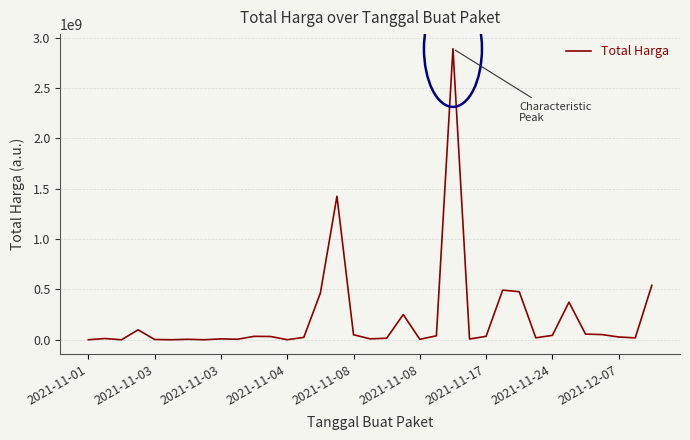

What is the maximum value shown in the chart?

2892122000